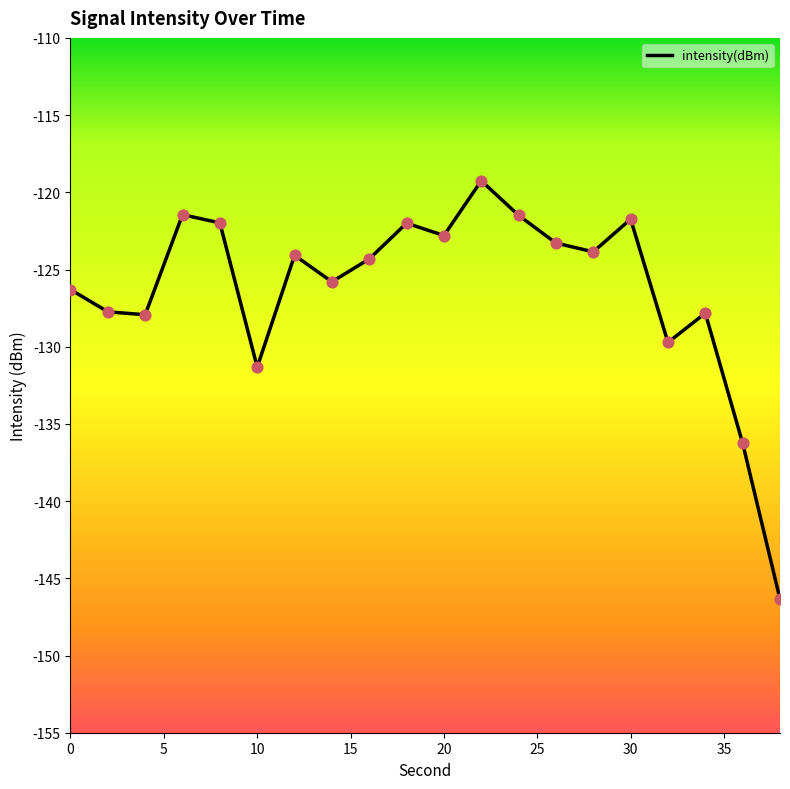

What is the difference between the maximum and minimum values?

27.1